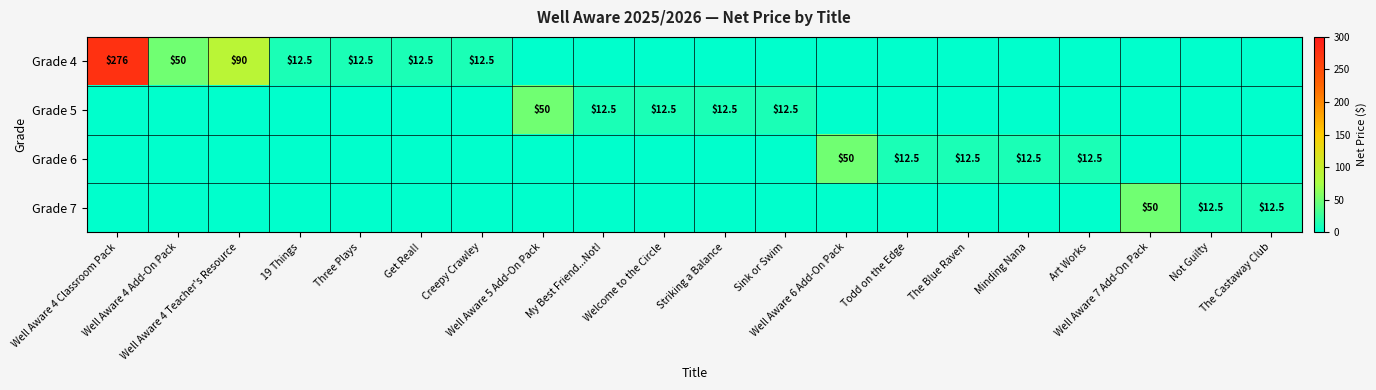

Which series has the largest total across all categories?

Grade 4